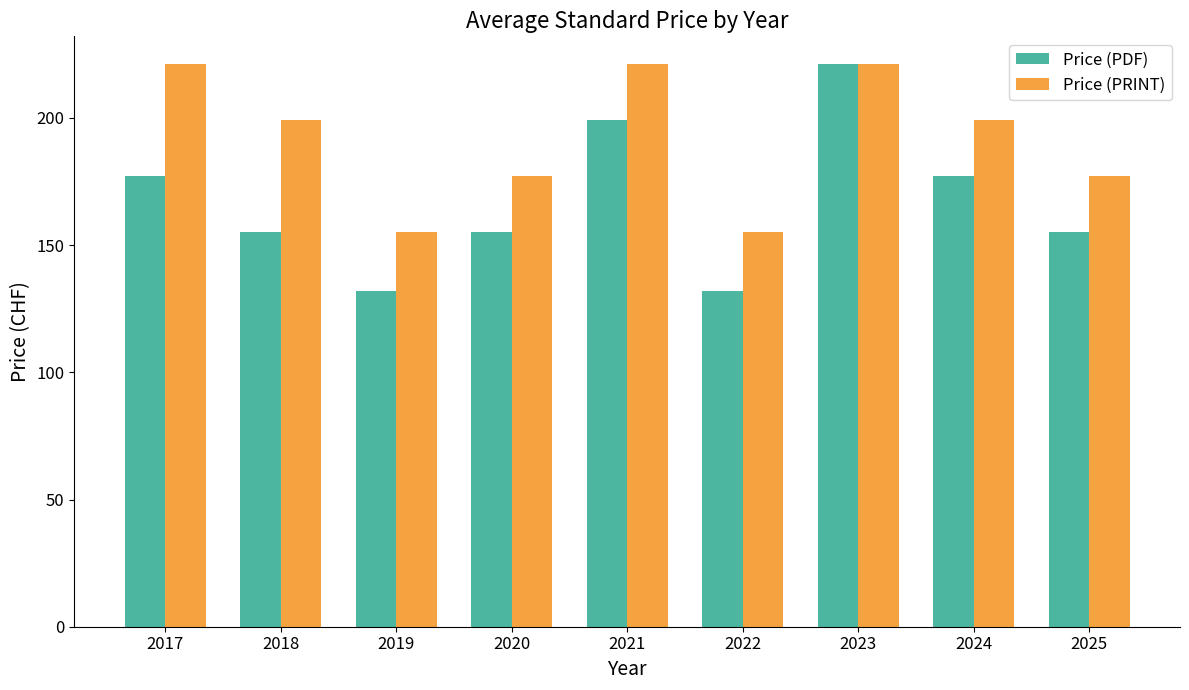

What is the highest value of the Price (PDF) series?

221